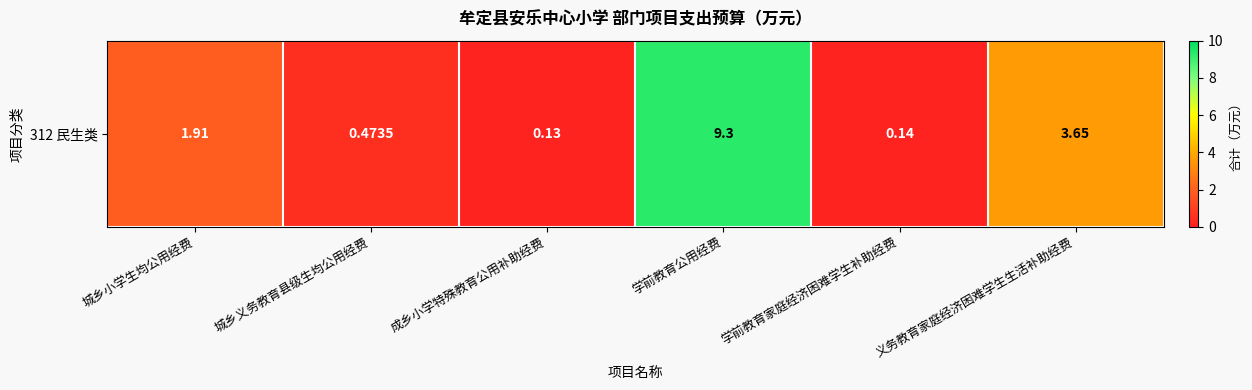

List the labels in order of value, largest first.

学前教育公用经费, 义务教育家庭经济困难学生生活补助经费, 城乡小学生均公用经费, 城乡义务教育县级生均公用经费, 学前教育家庭经济困难学生补助经费, 成乡小学特殊教育公用补助经费